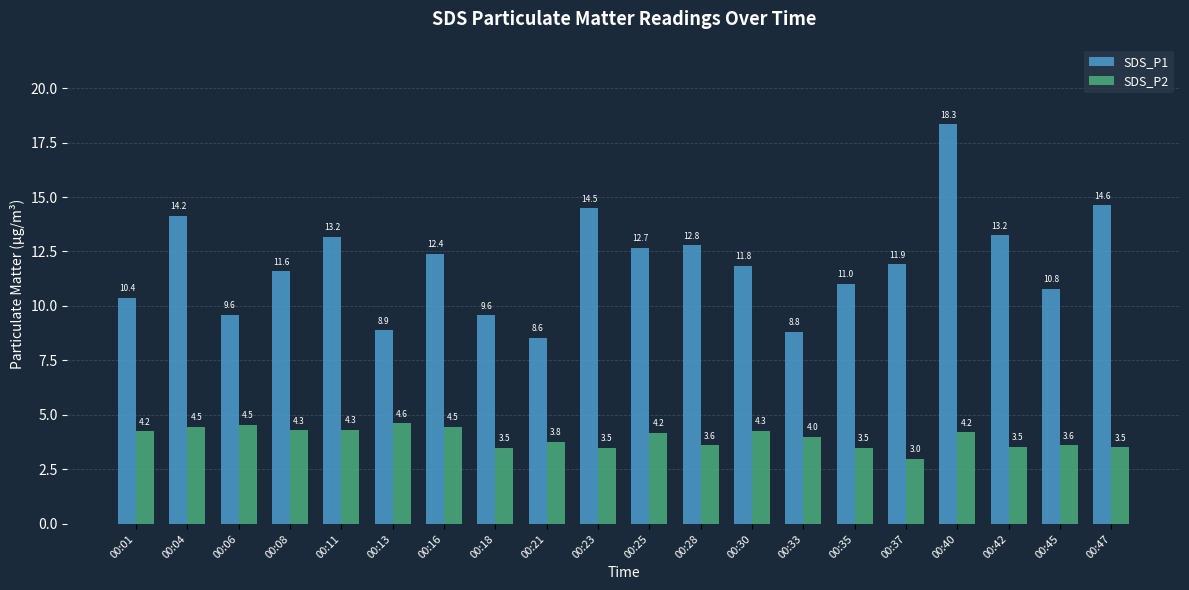

The value of SDS_P1 at 00:40 is 7.6. True or false?

False